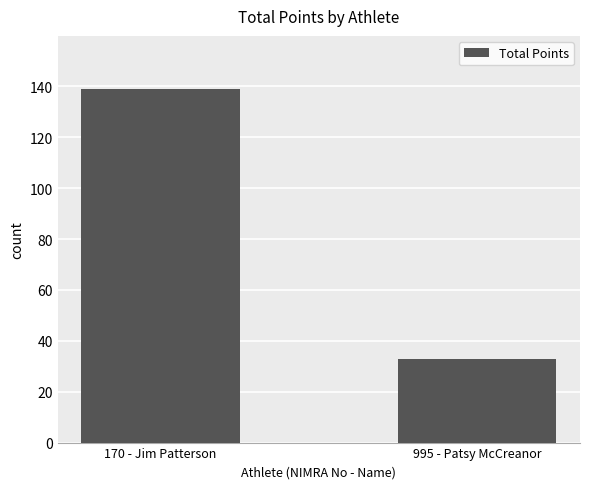

Reading left to right, what are all the values shown in this chart?

170 - Jim Patterson=139	995 - Patsy McCreanor=33